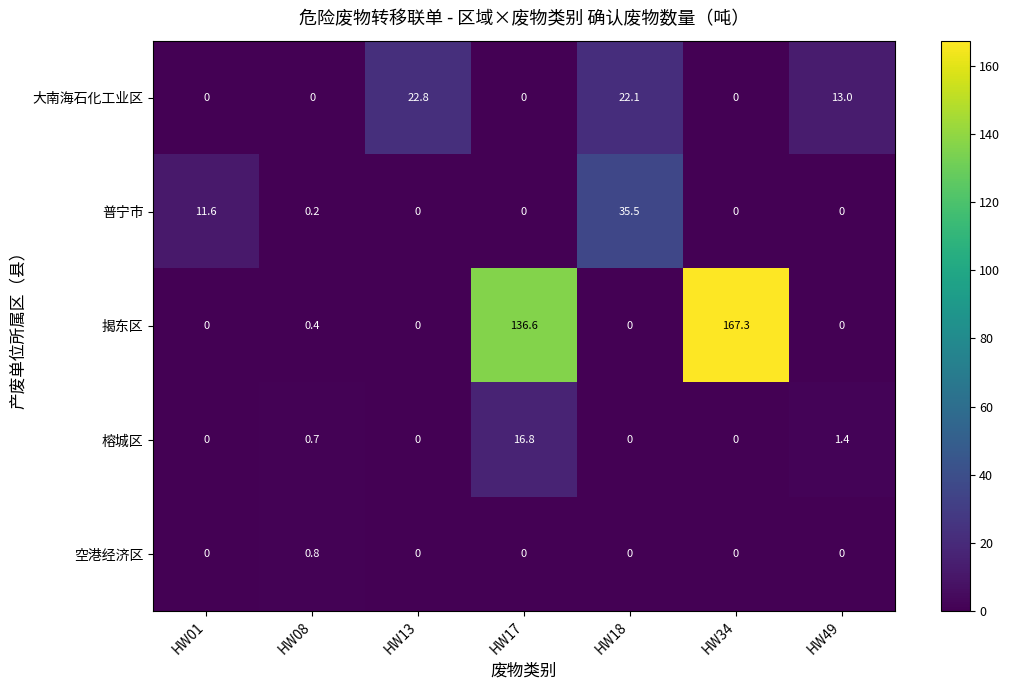

What is the maximum value for 大南海石化工业区?

22.8